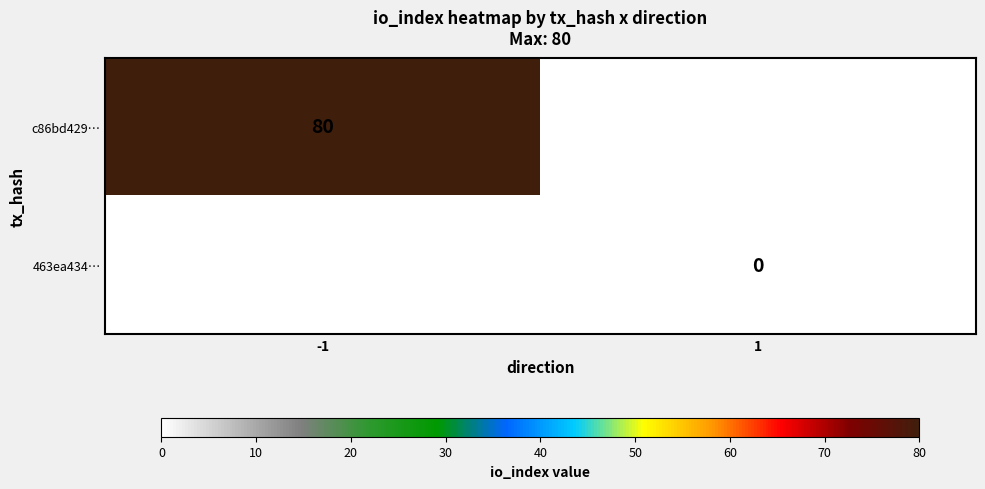

The c86bd429… series shows 80 at -1. True or false?

True